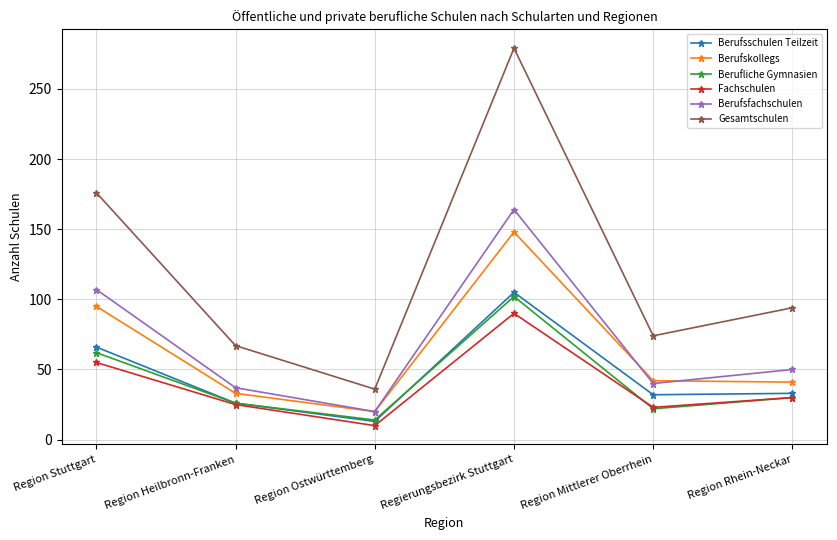

The Berufskollegs series shows 95 at Region Stuttgart. True or false?

True